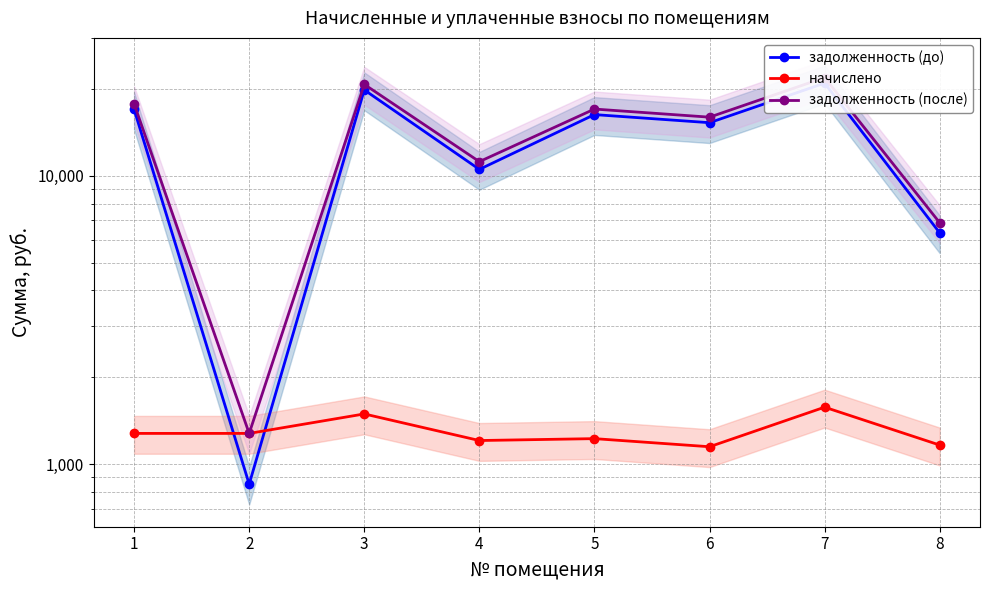

True or false: задолженность (после) and начислено intersect in this chart.

False